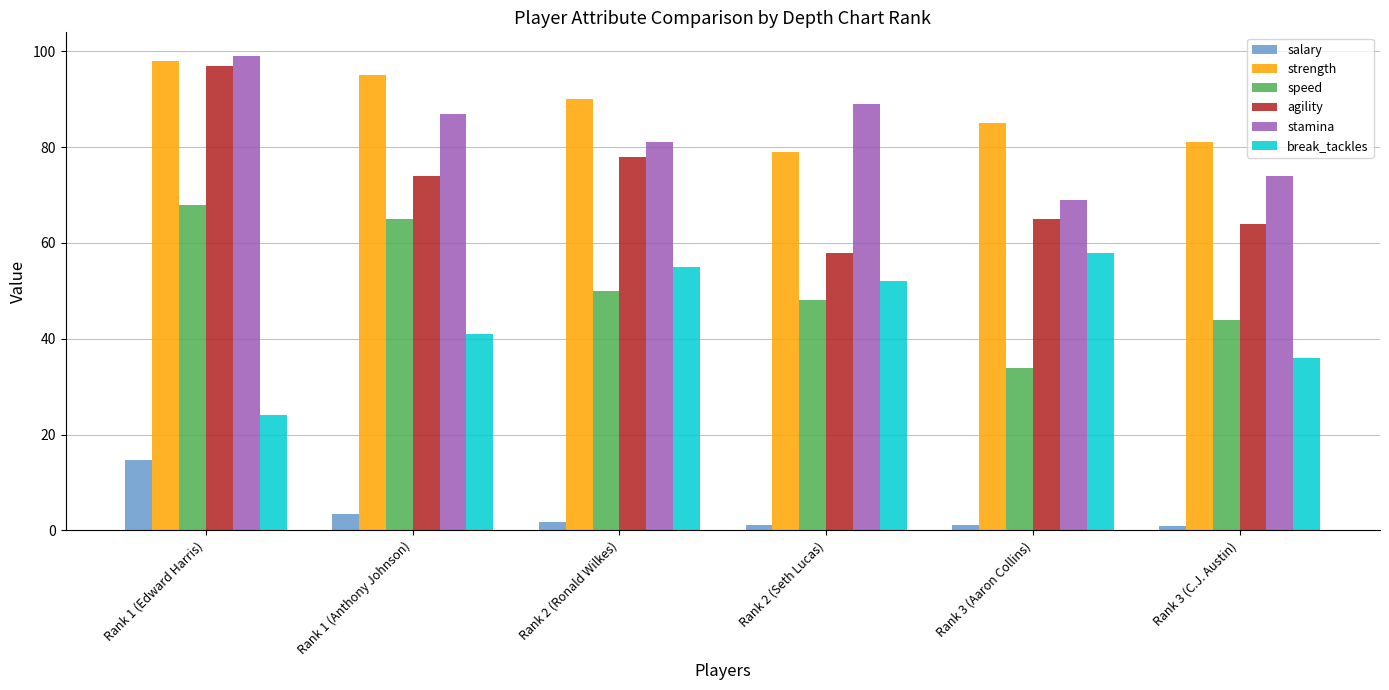

Which series has the largest total across all categories?

strength